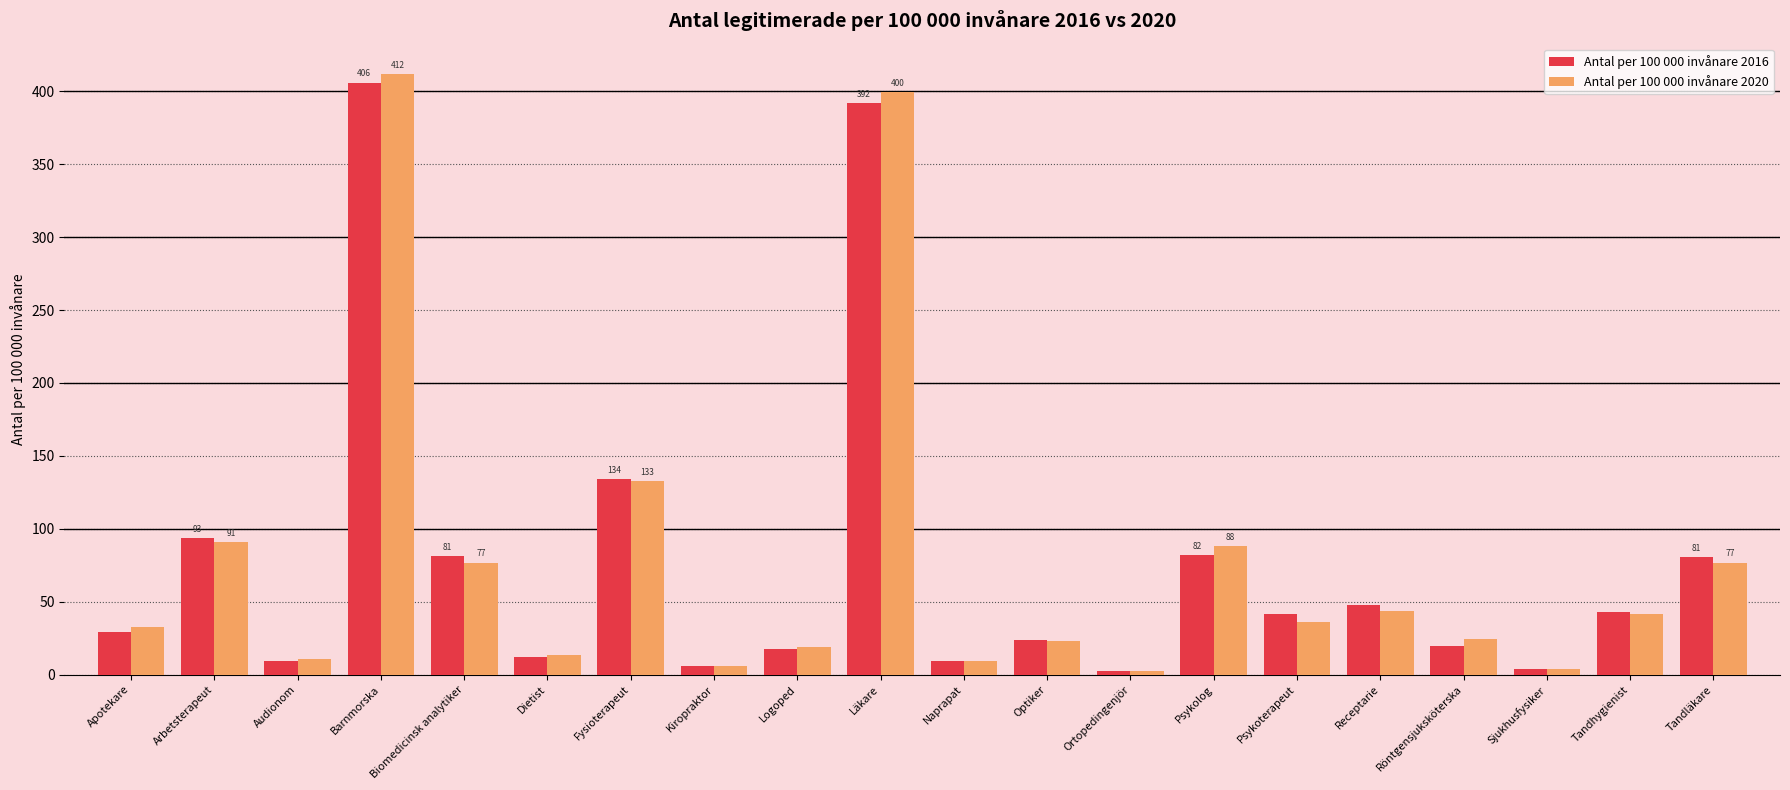

What is the sum of all Antal per 100 000 invånare 2016 values?

1533.9